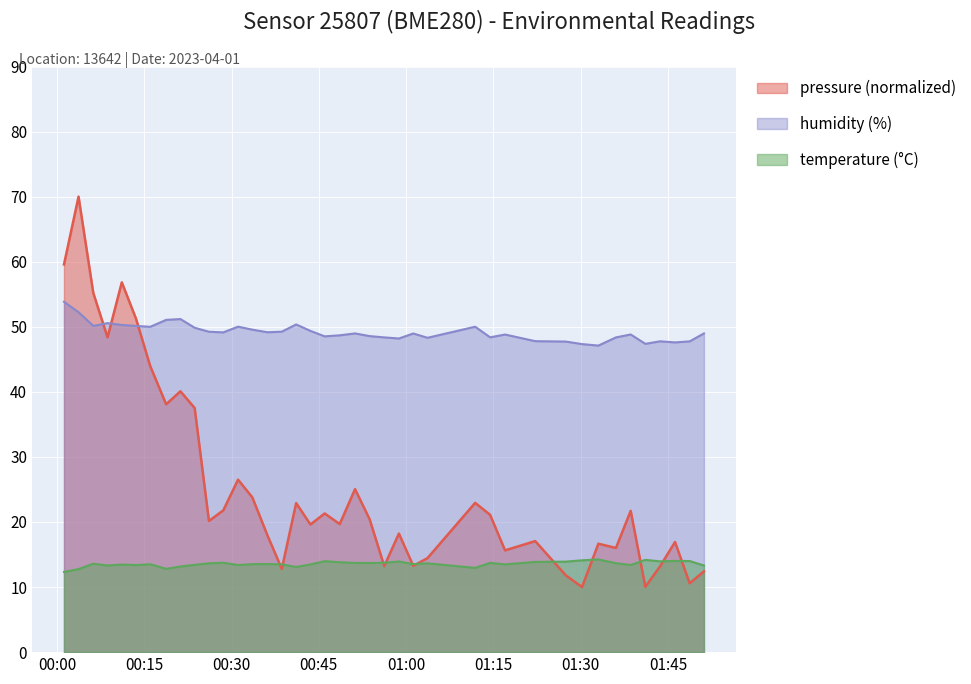

What is the label of the 39th point from the left?

2023-04-01T01:48:42